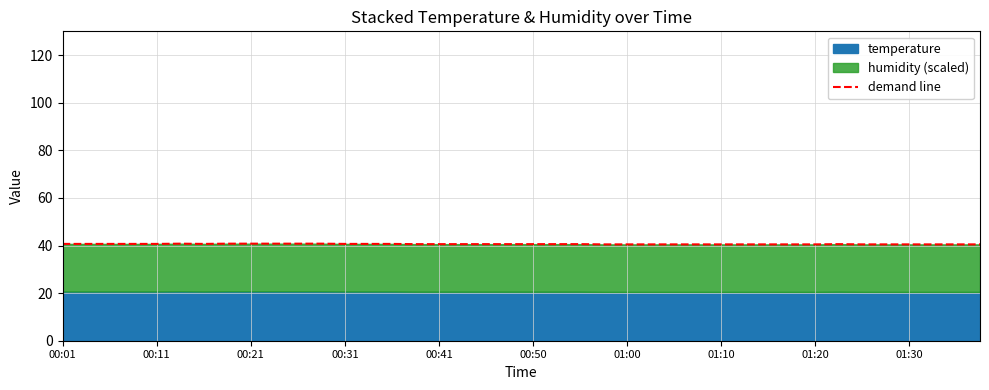

Count the values in the range 40 to 41.

40